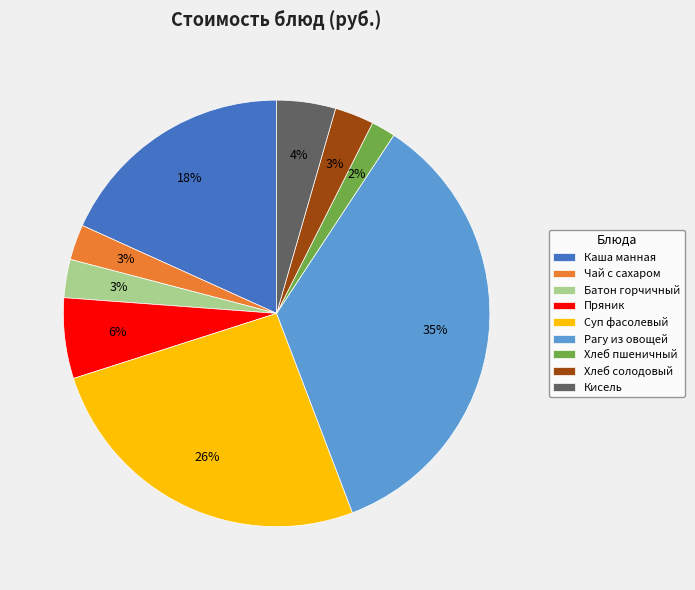

To the nearest percent, what is the difference between the Хлеб солодовый and Каша манная slice percentages?

15%